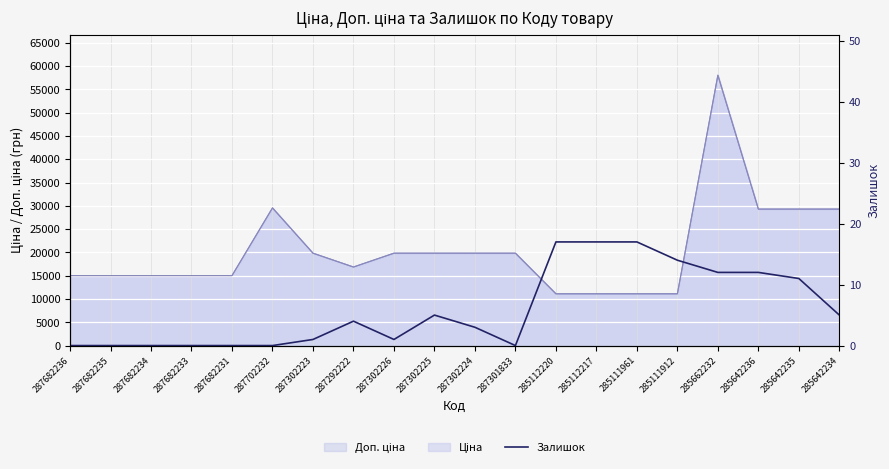

What is the label of the 13th point from the left?

285112220